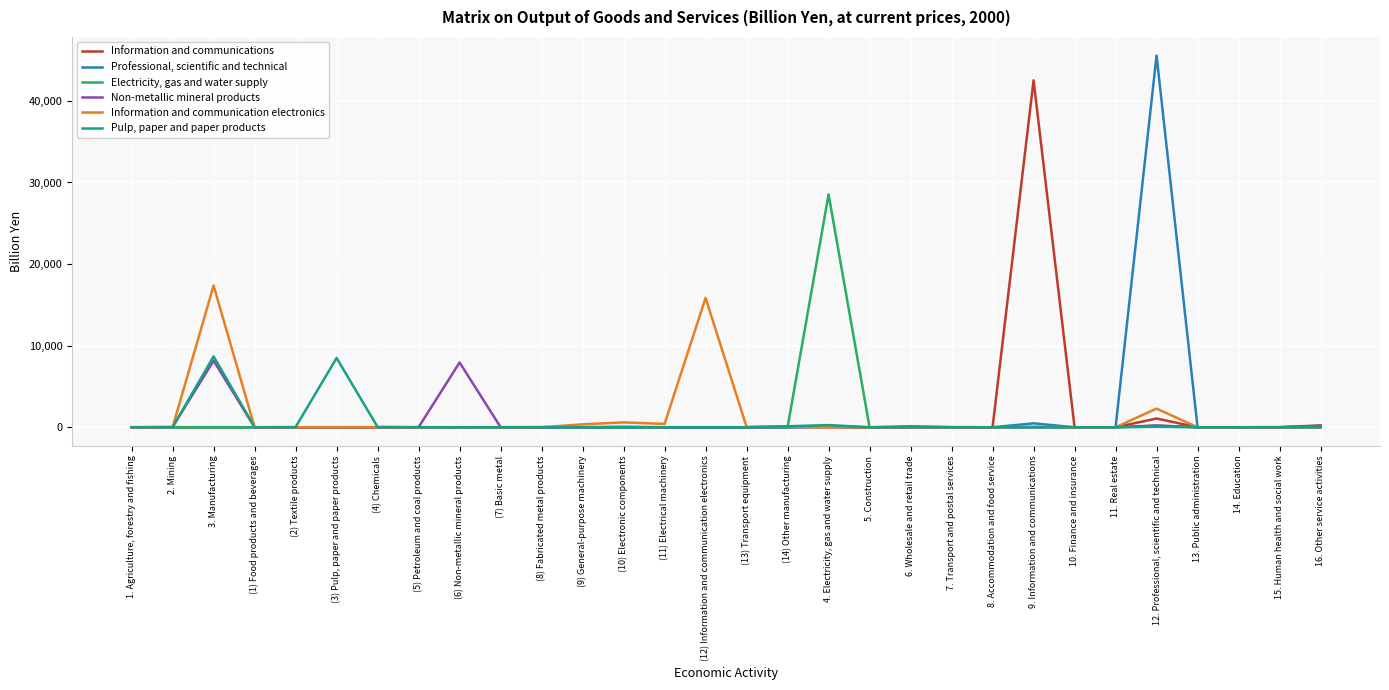

The value of Information and communication electronics at 5. Construction is 10657.0. True or false?

False